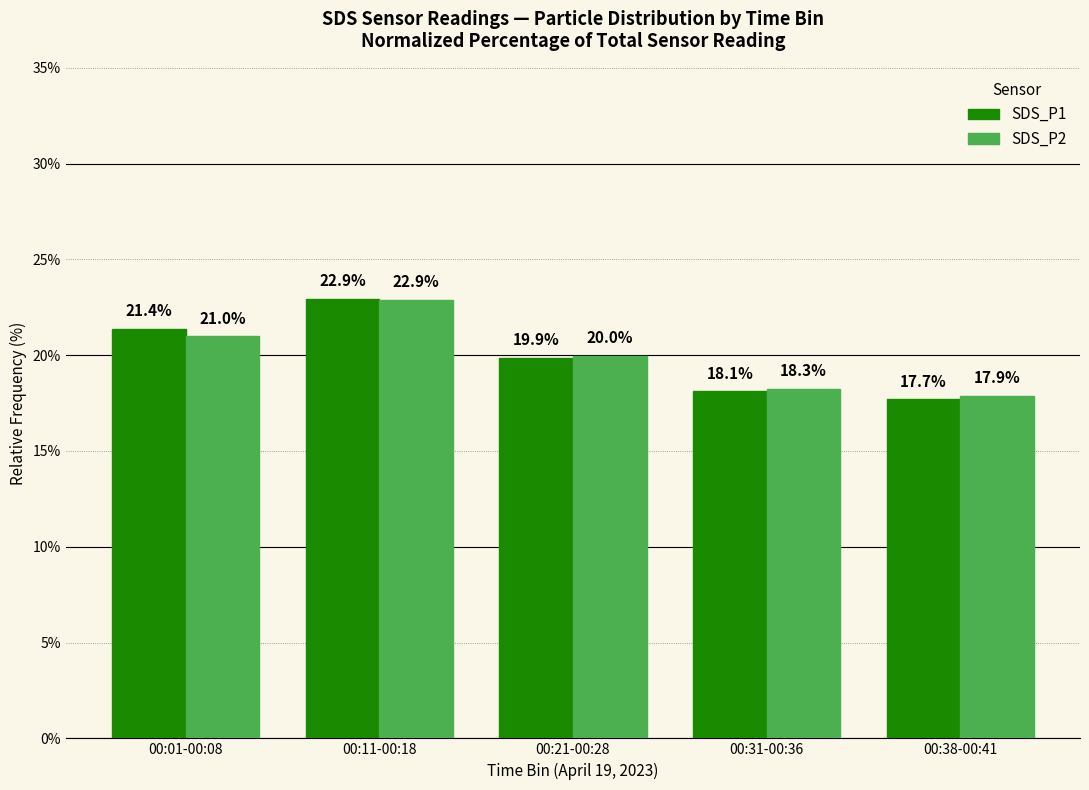

What is the difference between the SDS_P2 values at 00:01-00:08 and 00:38-00:41?

3.1